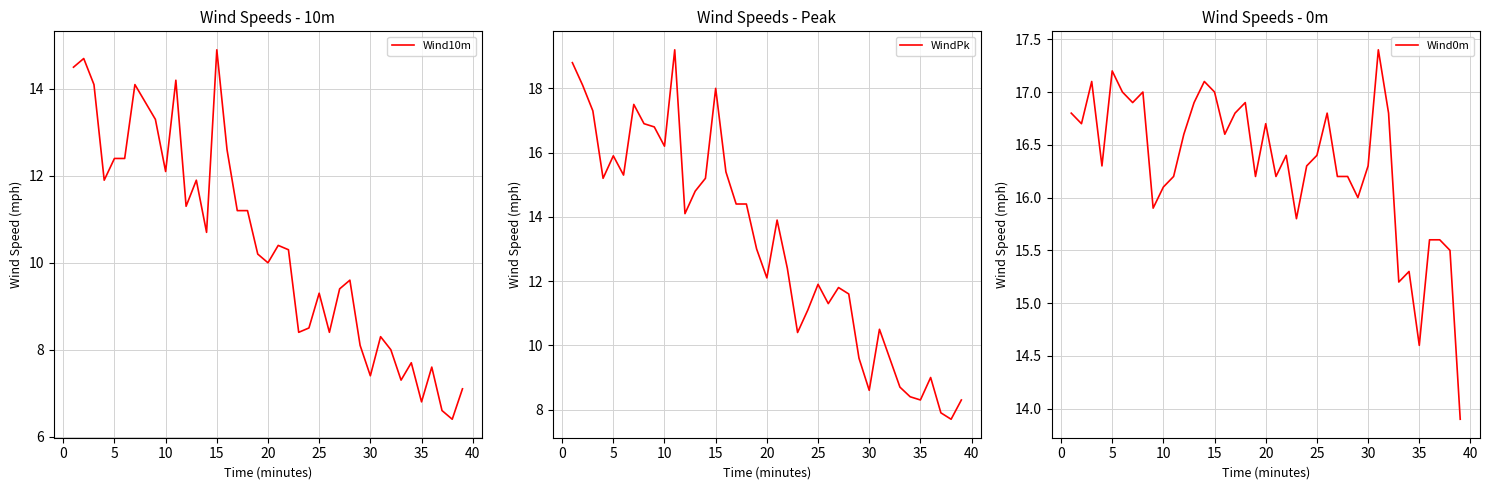

What is the lowest value of the Wind10m series?

6.4